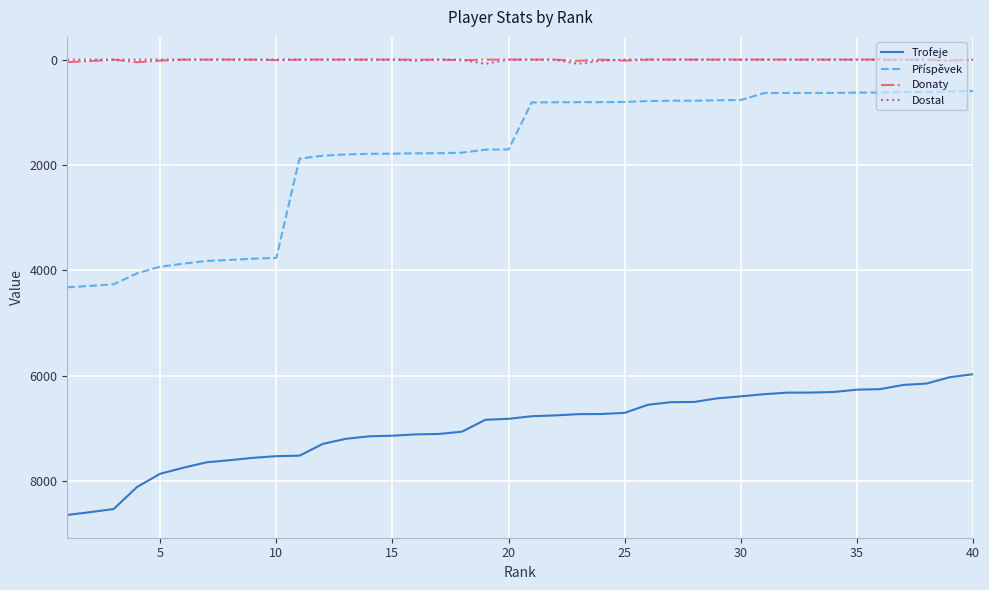

What is the difference between the maximum and minimum values in the Donaty series?

48